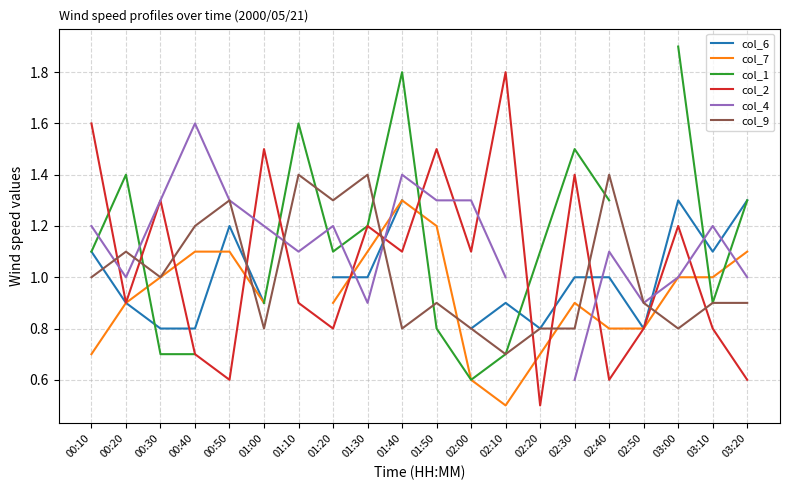

What is the difference between the second highest and second lowest values in the col_9 series?

0.6